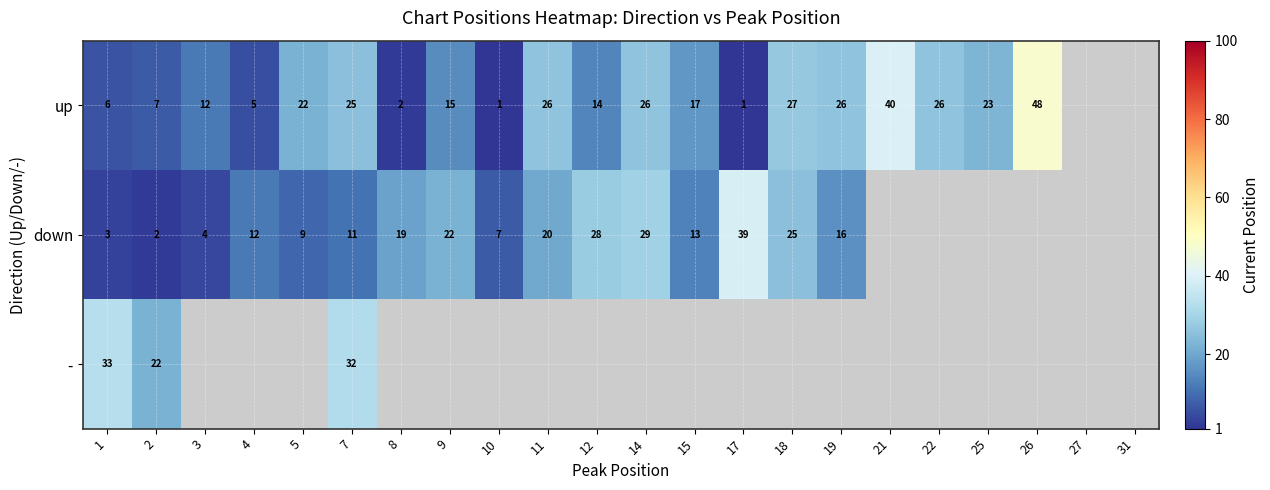

What is the sum of the up values at 5 and 26?

70